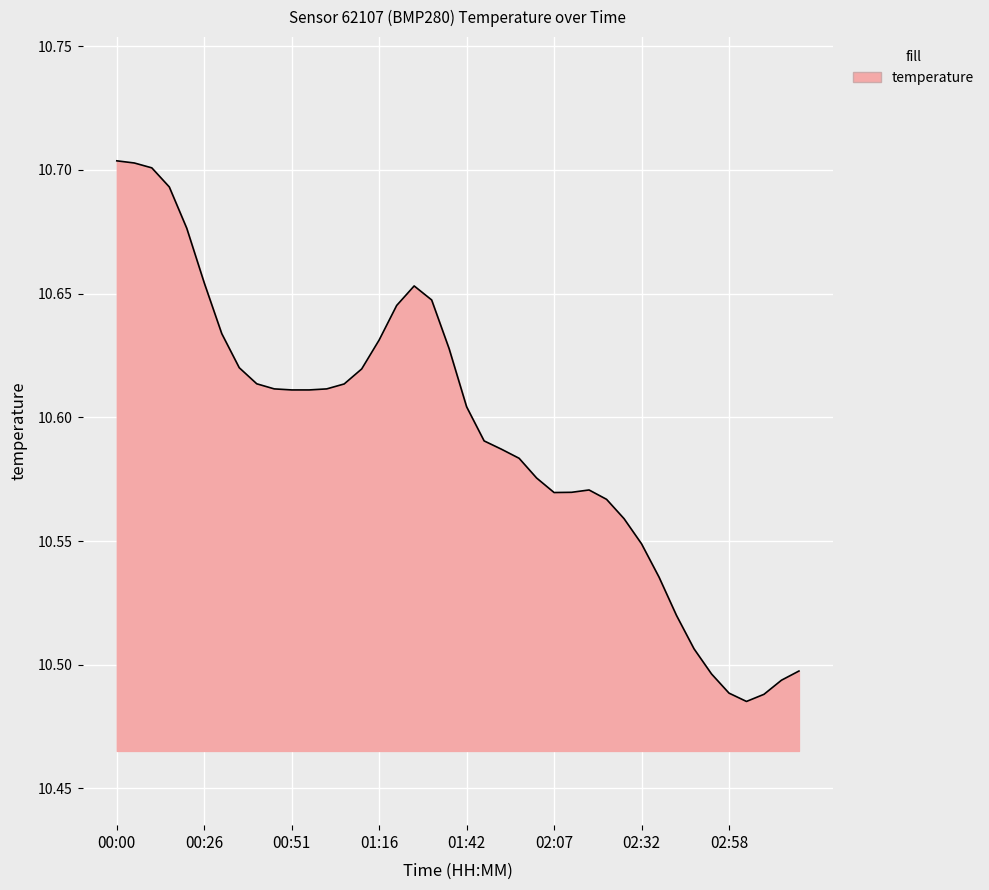

Is it true that the value at 02:07 is 16.1?

False